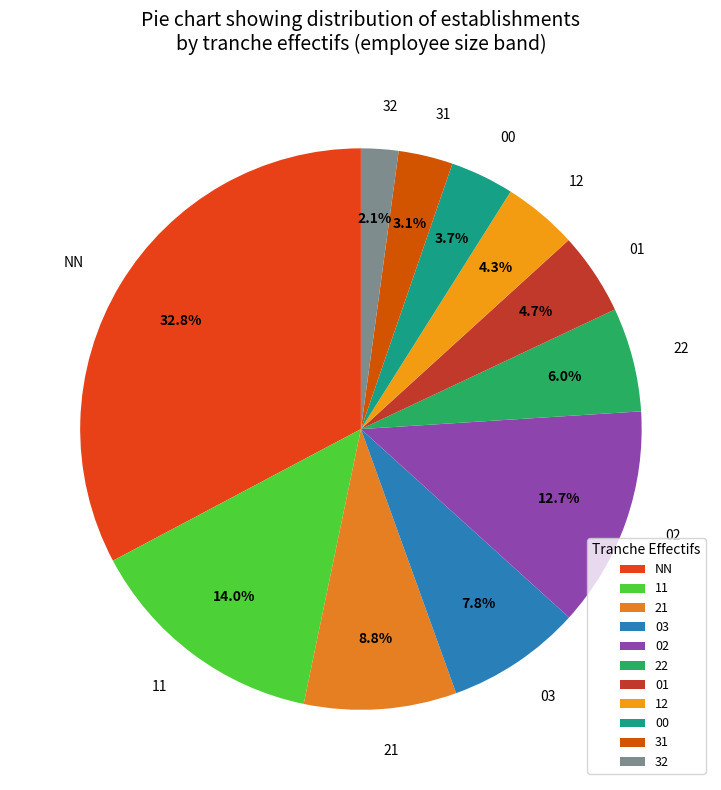

Between 00 and 32, which is larger?

00